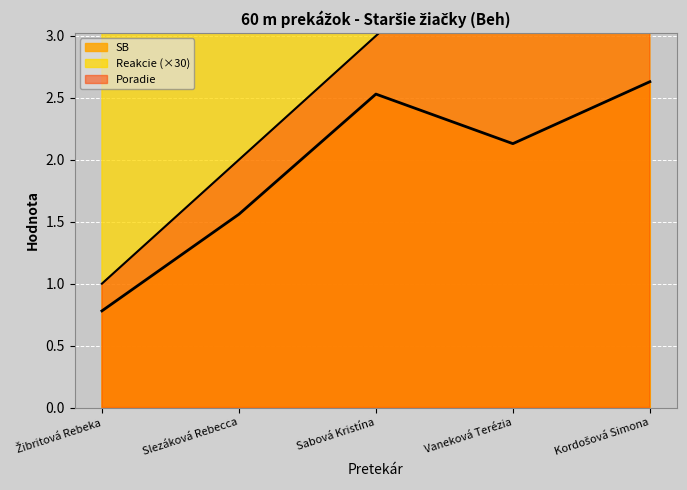

What is the value of the Poradie point at the 4th from the left?

4.0